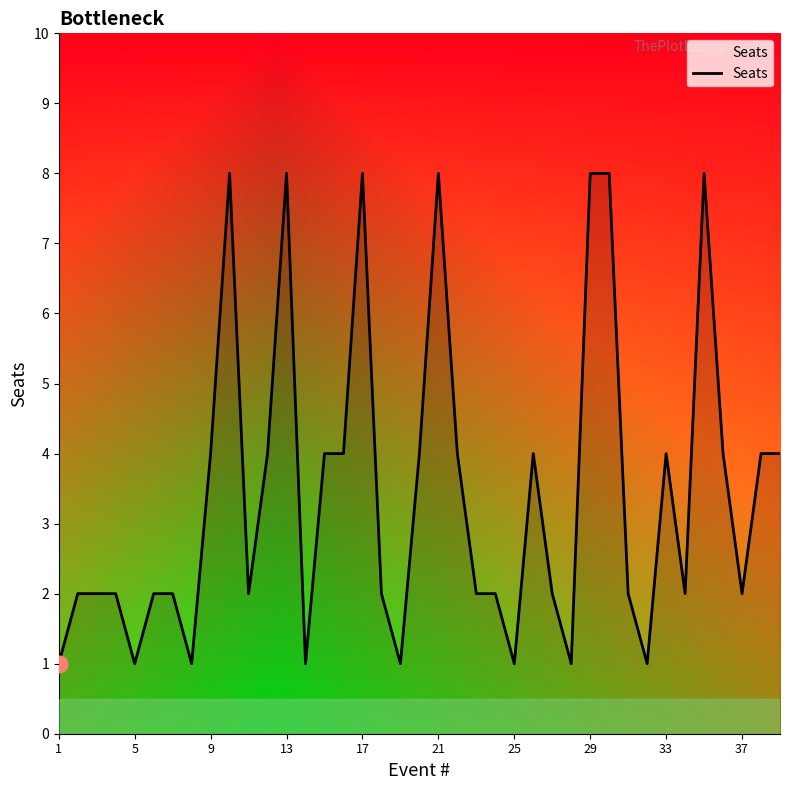

What is the difference between the maximum and minimum values?

7